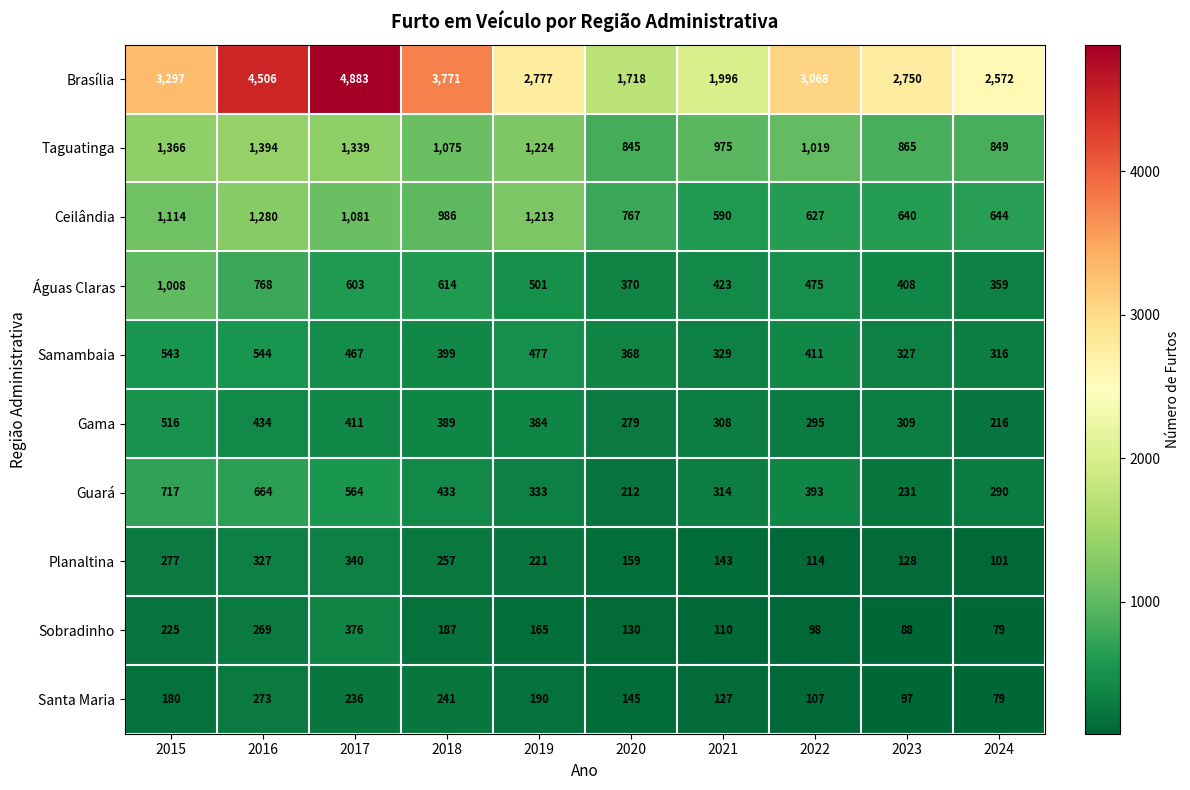

Between 2015 and 2023, which series saw the biggest shift?

Águas Claras